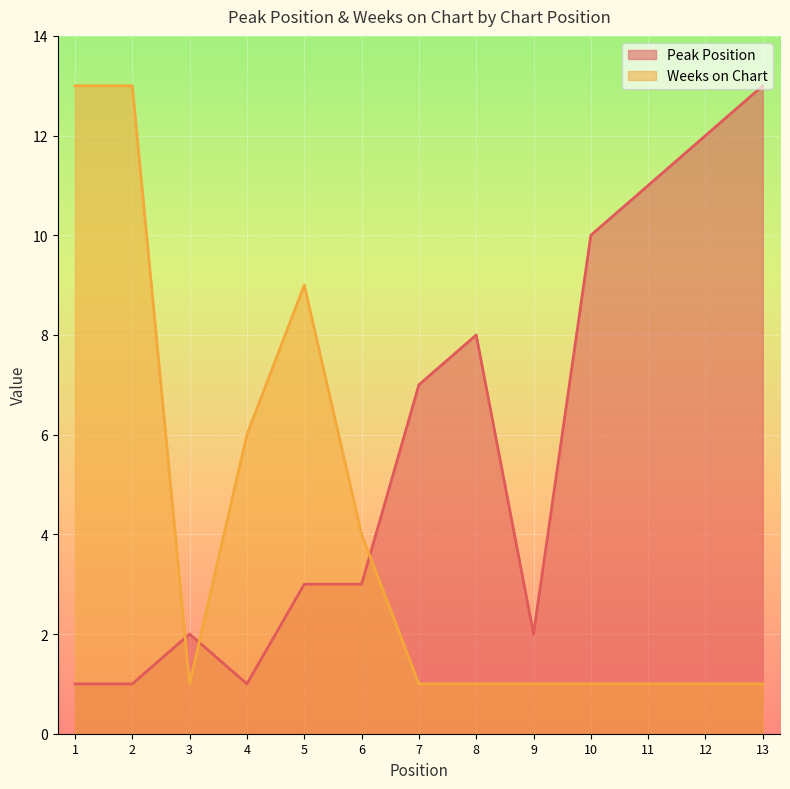

List the labels in order of Peak Position value, largest first.

13, 12, 11, 10, 8, 7, 5, 6, 3, 9, 1, 2, 4